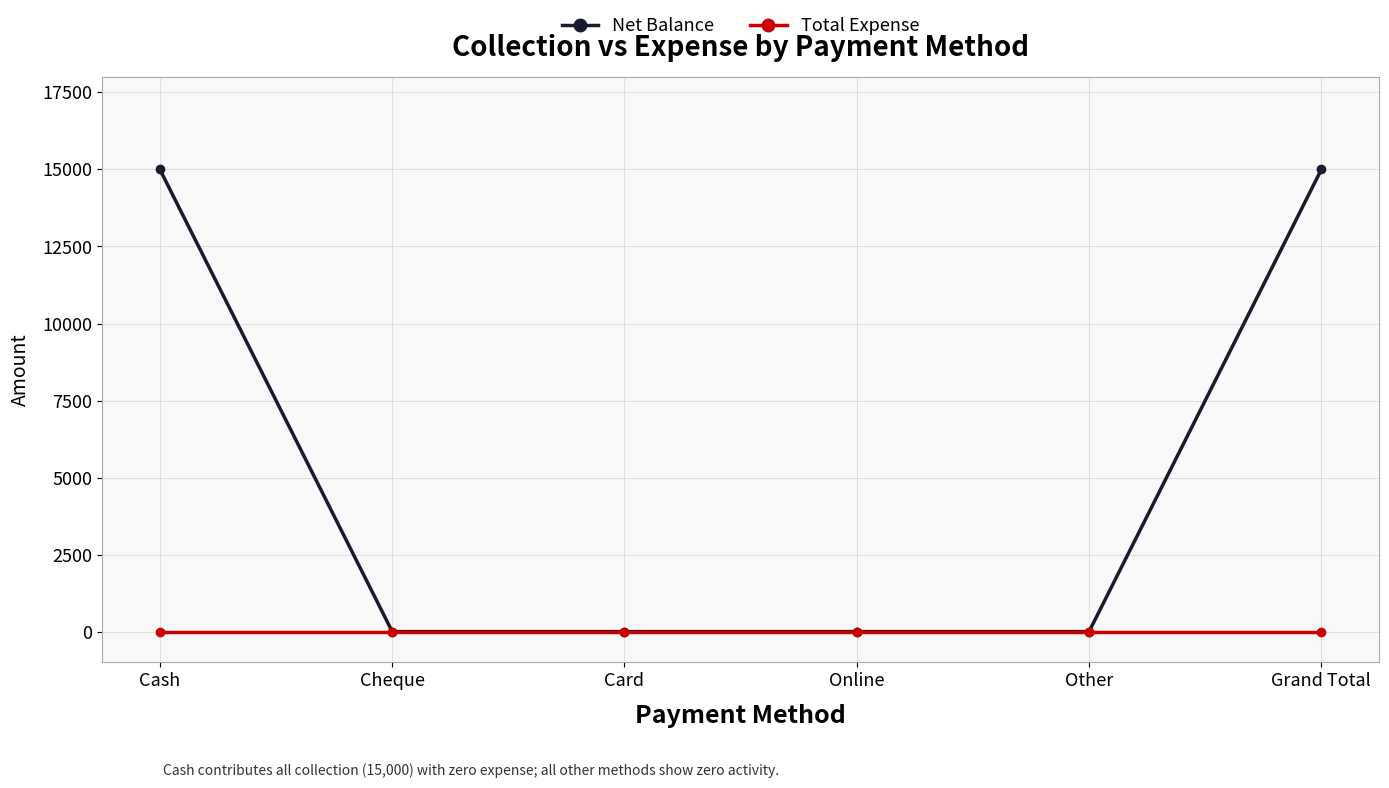

At how many categories does at least one series exceed 1777?

2